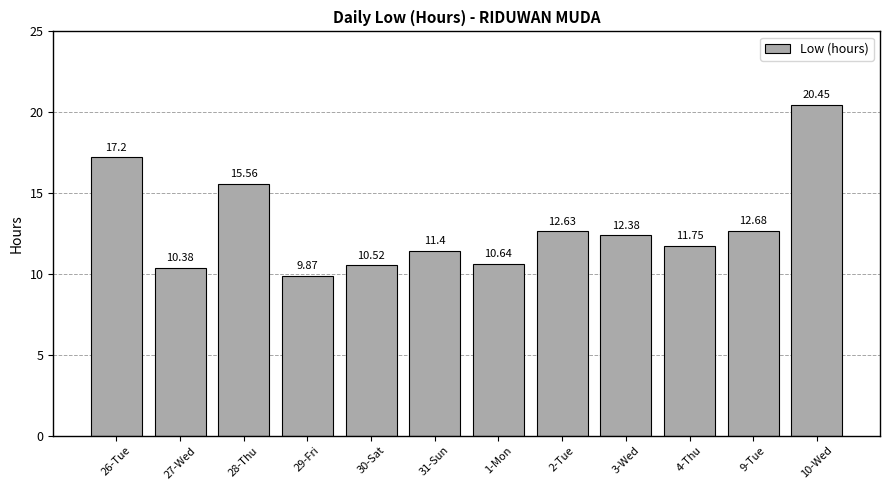

At which category does the chart reach its peak across all series?

10-Wed